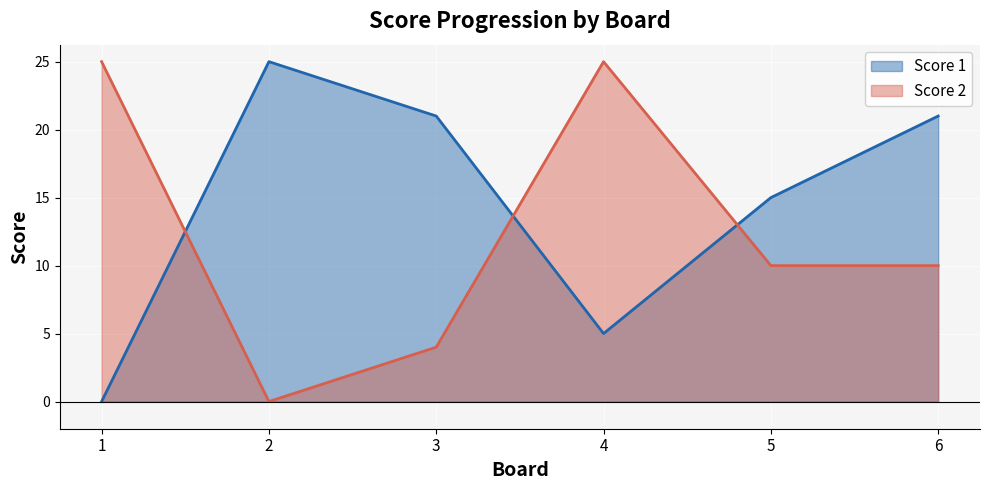

In Score 1, how many points are lower than both neighbors (excluding endpoints)?

1